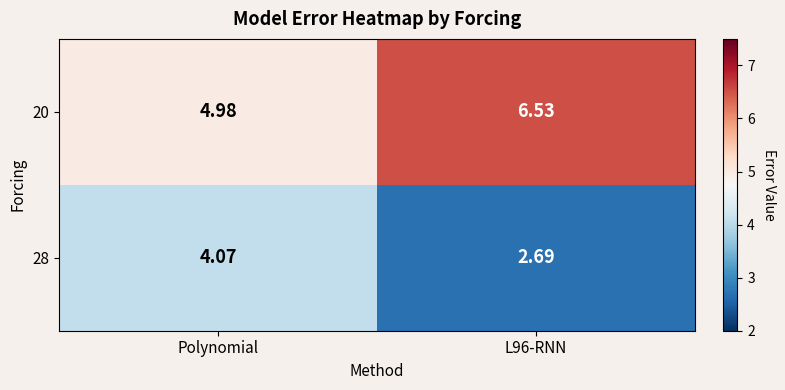

Is the value of 20 at Polynomial greater than the value of 28 at L96-RNN?

Yes